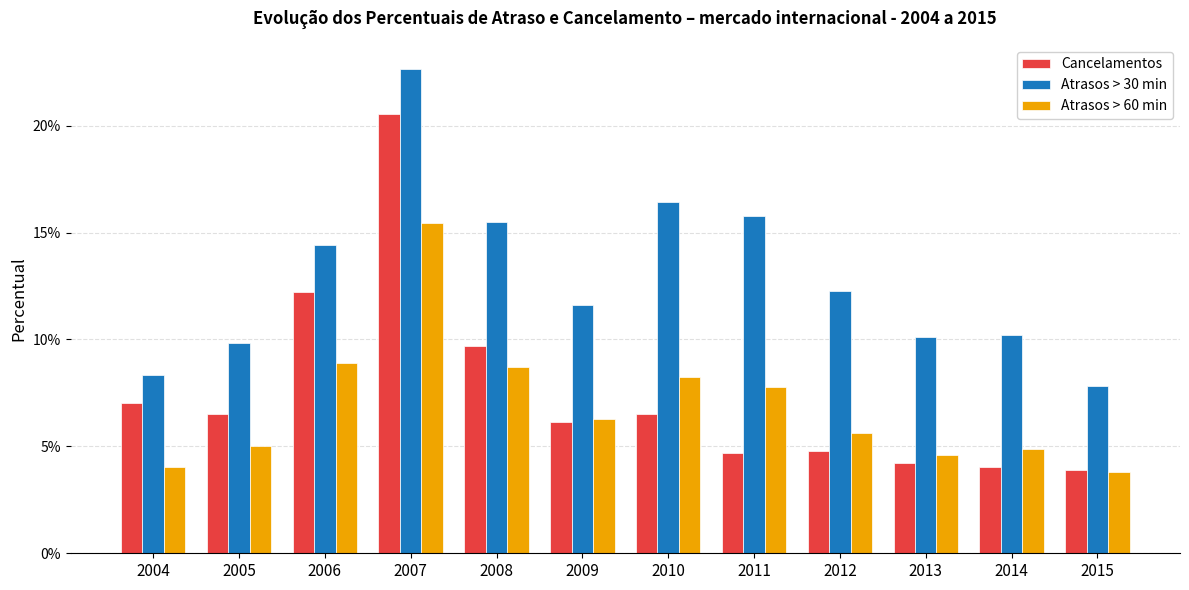

Is it true that Atrasos > 30 min equals 0.1 at 2009?

True